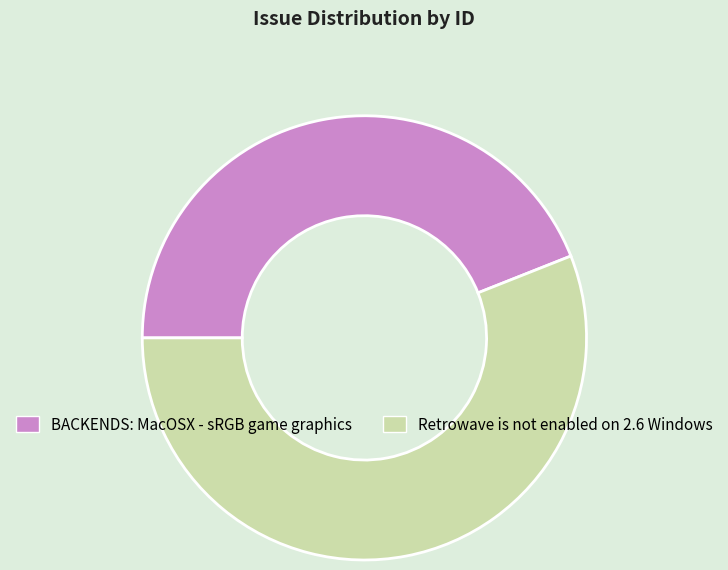

What is the majority slice?

Retrowave is not enabled on 2.6 Windows